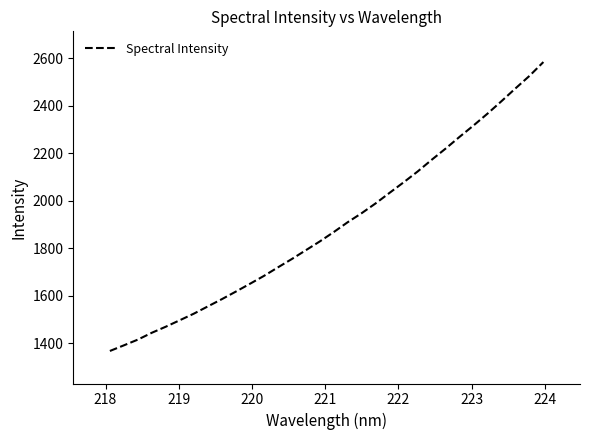

What is the maximum value shown in the chart?

2584.2